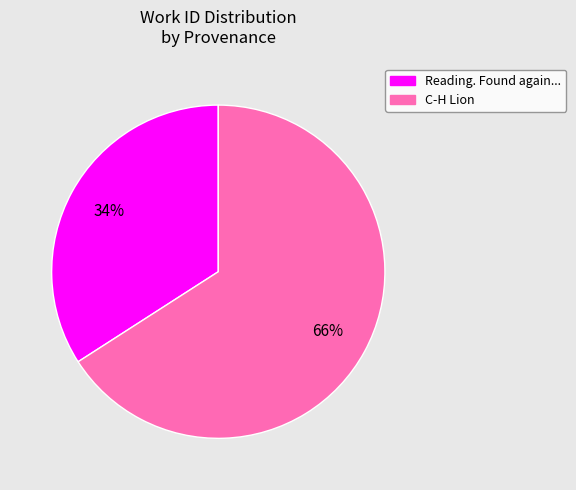

To the nearest percent, what is the difference between the largest and smallest slice percentages?

32%